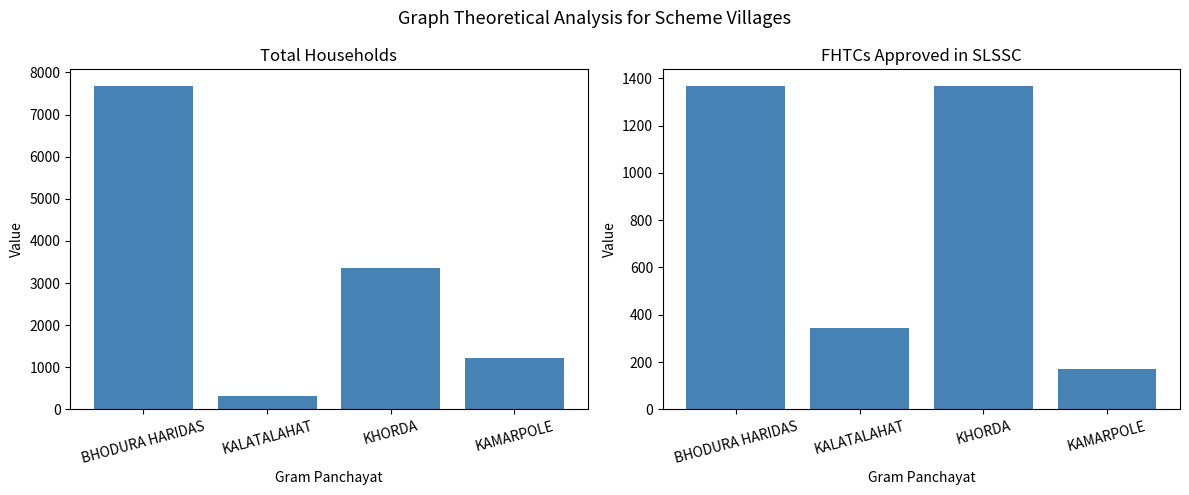

What is the label of the 1st bar from the left?

BHODURA HARIDAS